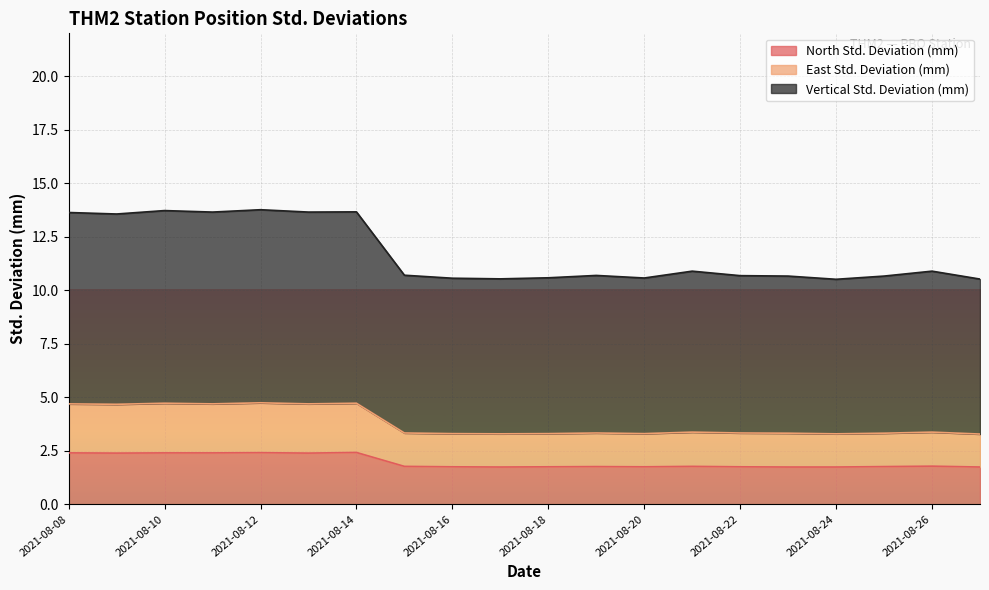

Reading right to left, transcribe all the data shown in this chart.

North Std. Deviation (mm): 1.7	1.8	1.8	1.7	1.7	1.8	1.8	1.8	1.8	1.8	1.7	1.8	1.8	2.4	2.4	2.4	2.4	2.4	2.4	2.4
East Std. Deviation (mm): 3.3	3.4	3.3	3.3	3.3	3.3	3.4	3.3	3.3	3.3	3.3	3.3	3.3	4.7	4.7	4.7	4.7	4.7	4.7	4.7
Vertical Std. Deviation (mm): 10.5	10.9	10.7	10.5	10.7	10.7	10.9	10.6	10.7	10.6	10.5	10.6	10.7	13.7	13.7	13.8	13.7	13.7	13.6	13.6